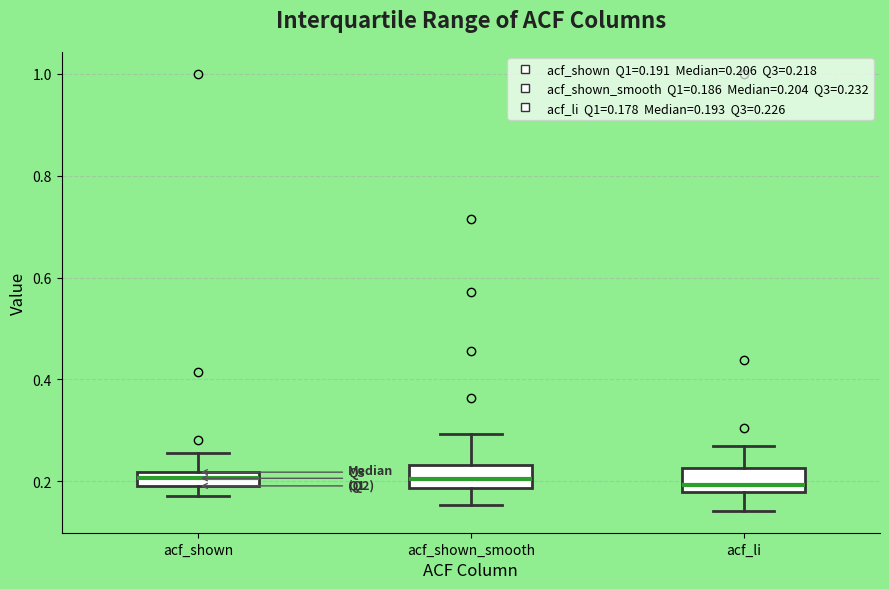

Where does the upper whisker of the box for acf_shown_smooth end on the y-axis? The values are not printed on the chart, so give them approximately, as read against the axis.

0.30